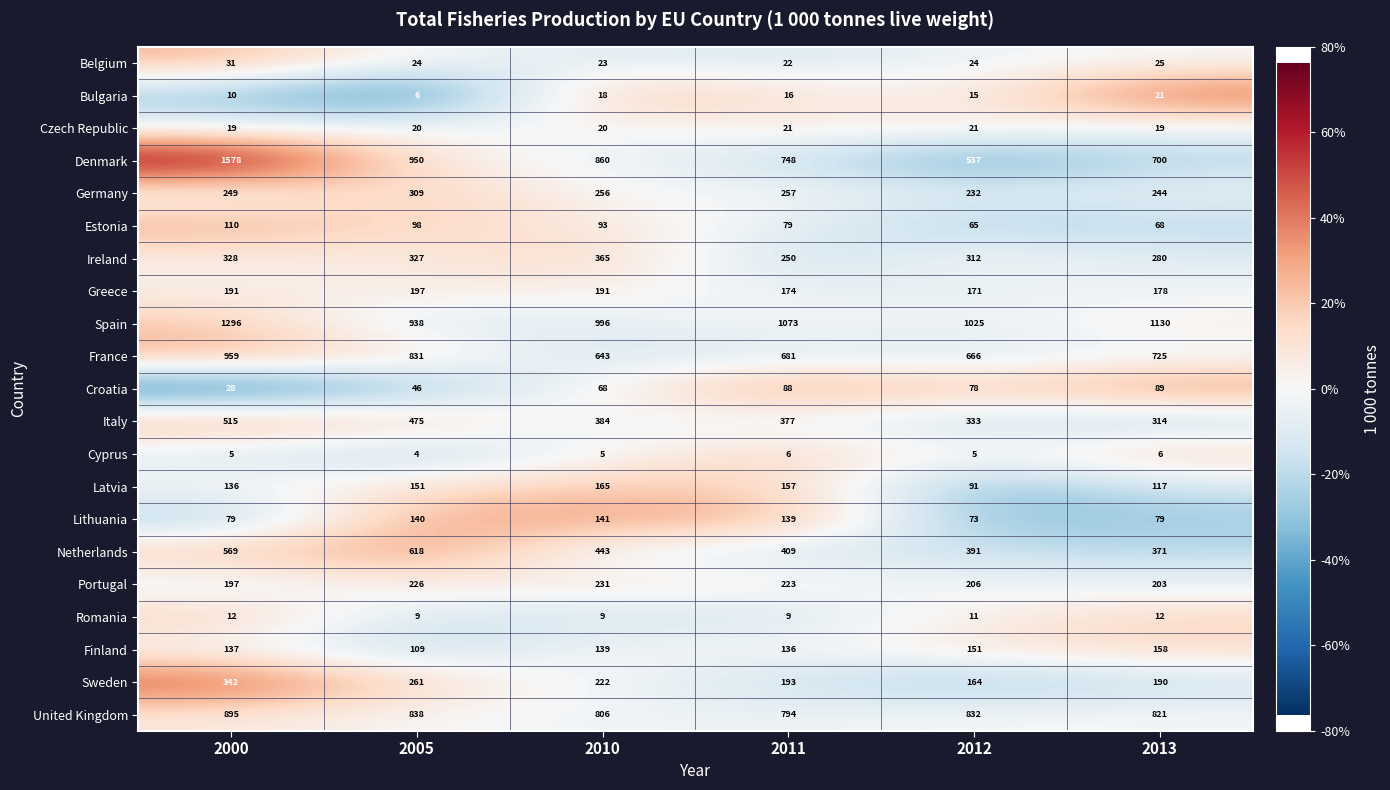

At 2013, list the series in order from smallest to largest.

Cyprus, Romania, Czech Republic, Bulgaria, Belgium, Estonia, Lithuania, Croatia, Latvia, Finland, Greece, Sweden, Portugal, Germany, Ireland, Italy, Netherlands, Denmark, France, United Kingdom, Spain